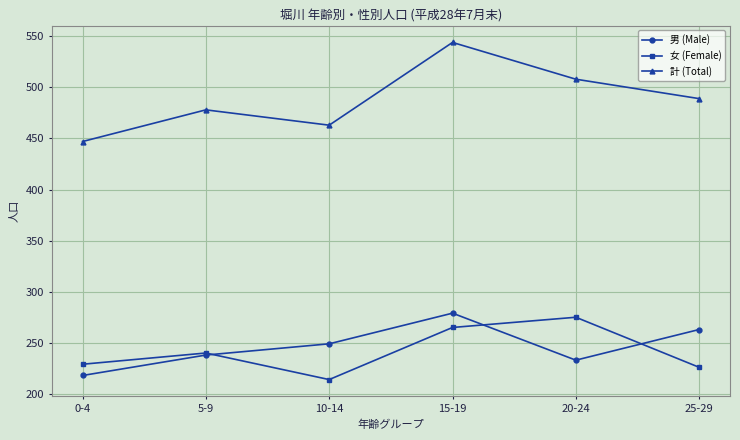

What is the total value across all series at 25-29?

978